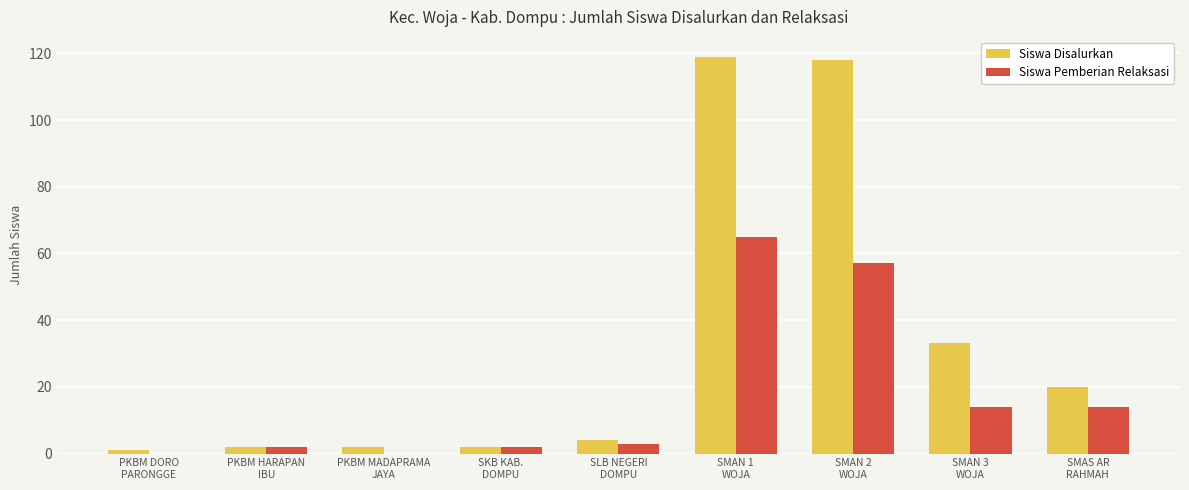

What is the greatest value displayed?

119